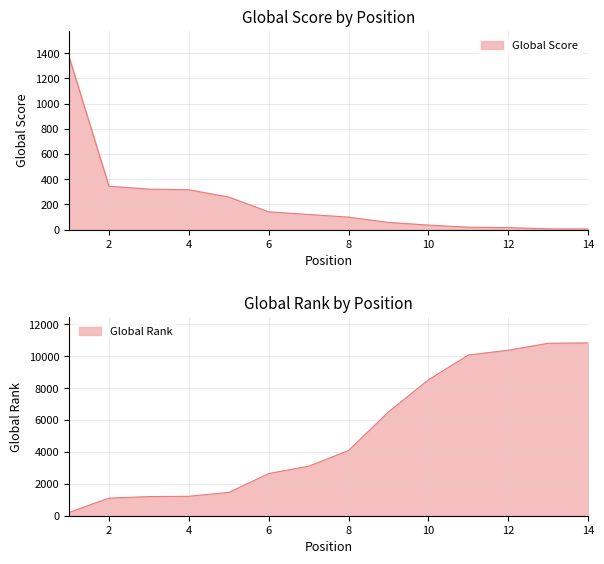

Between which two adjacent categories do Global Score and Global Rank first intersect?

1 and 2